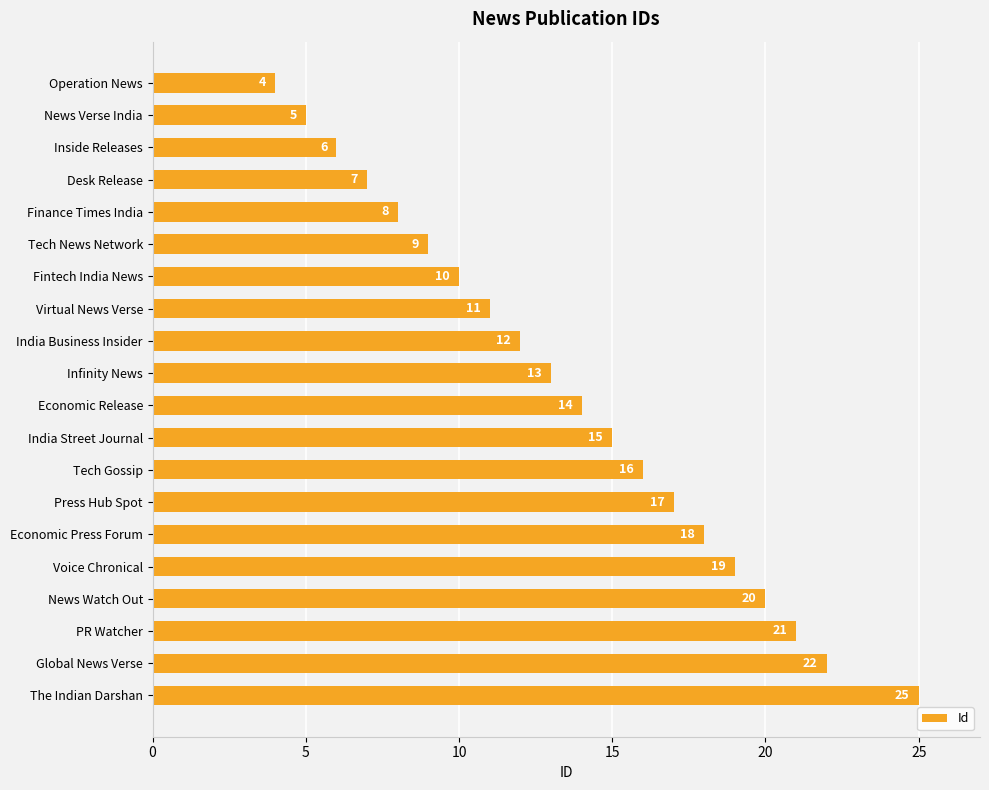

List the labels in order of value, largest first.

The Indian Darshan, Global News Verse, PR Watcher, News Watch Out, Voice Chronical, Economic Press Forum, Press Hub Spot, Tech Gossip, India Street Journal, Economic Release, Infinity News, India Business Insider, Virtual News Verse, Fintech India News, Tech News Network, Finance Times India, Desk Release, Inside Releases, News Verse India, Operation News